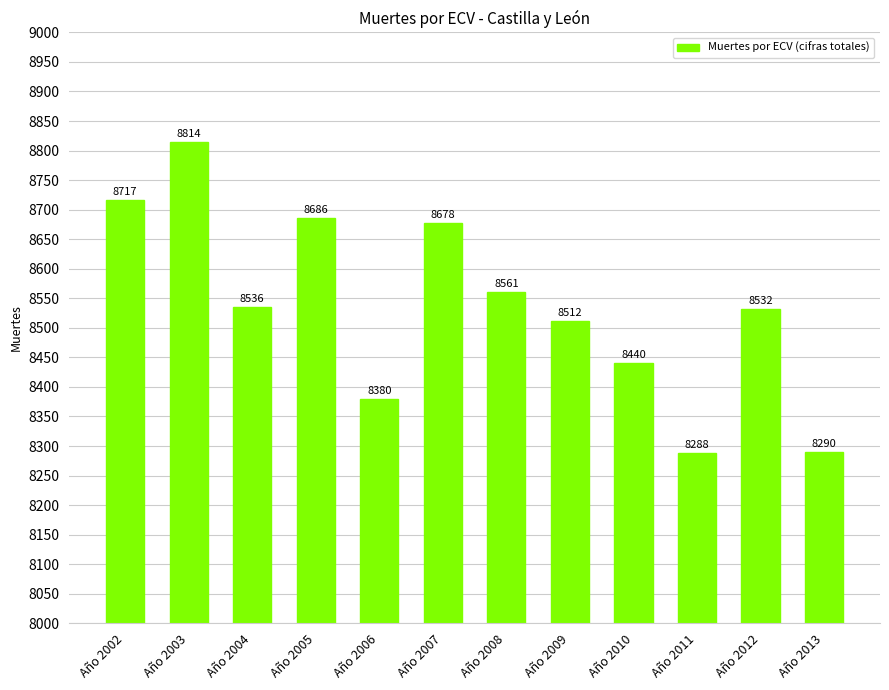

How many data points are less than 8536?

6